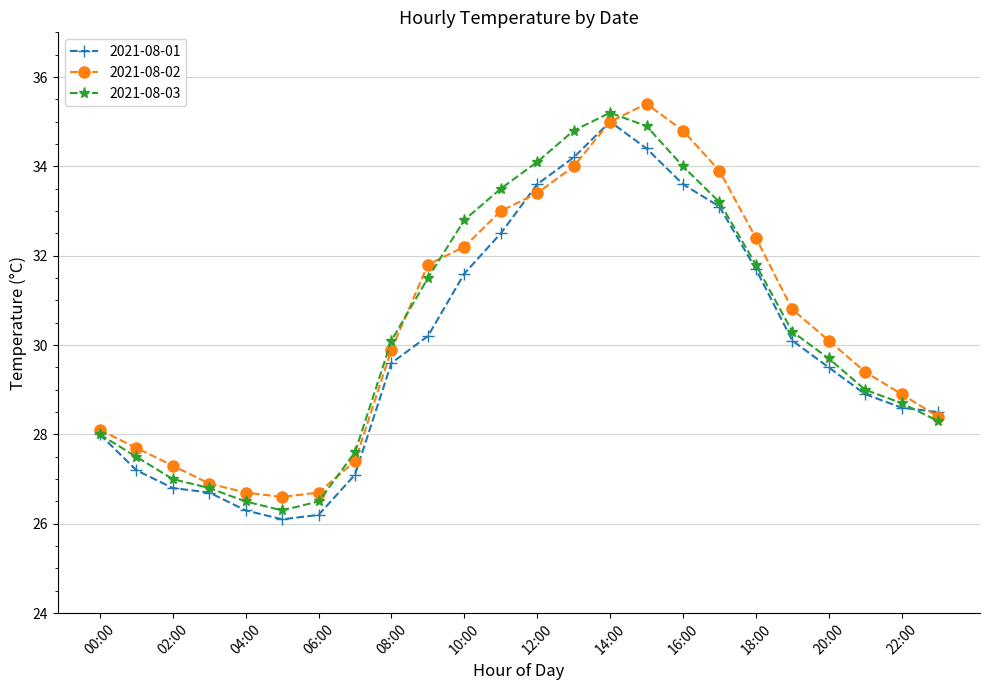

What is the minimum value shown in the chart?

26.1